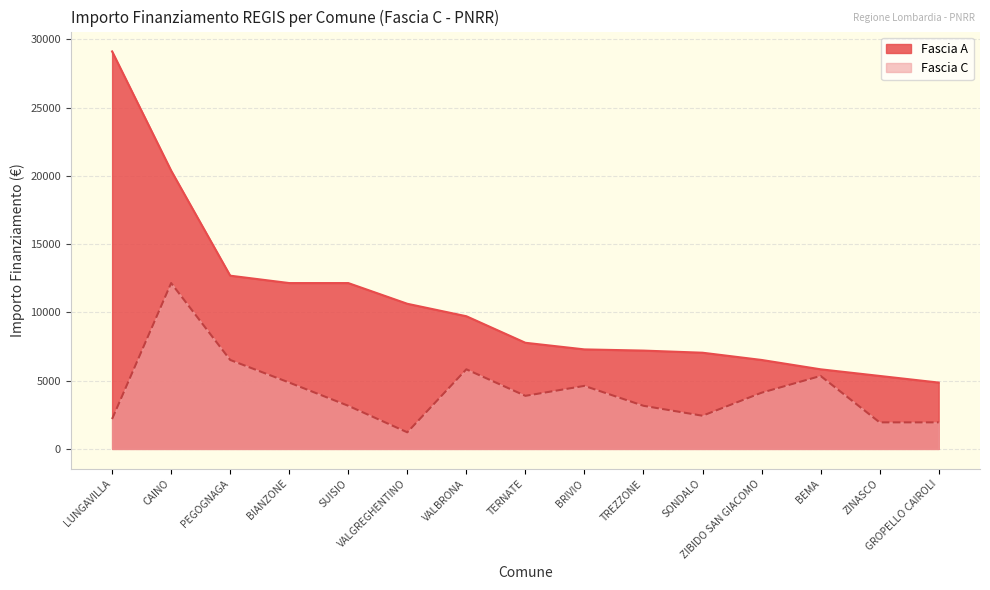

At how many categories does at least one series exceed 5952?

12